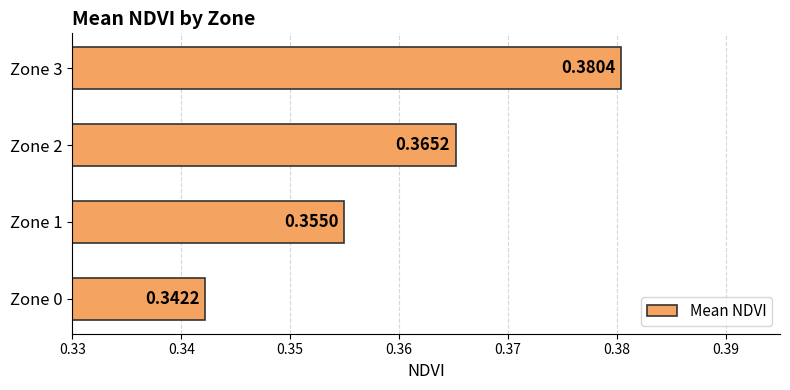

Rank the categories by value from lowest to highest.

Zone 0, Zone 1, Zone 2, Zone 3